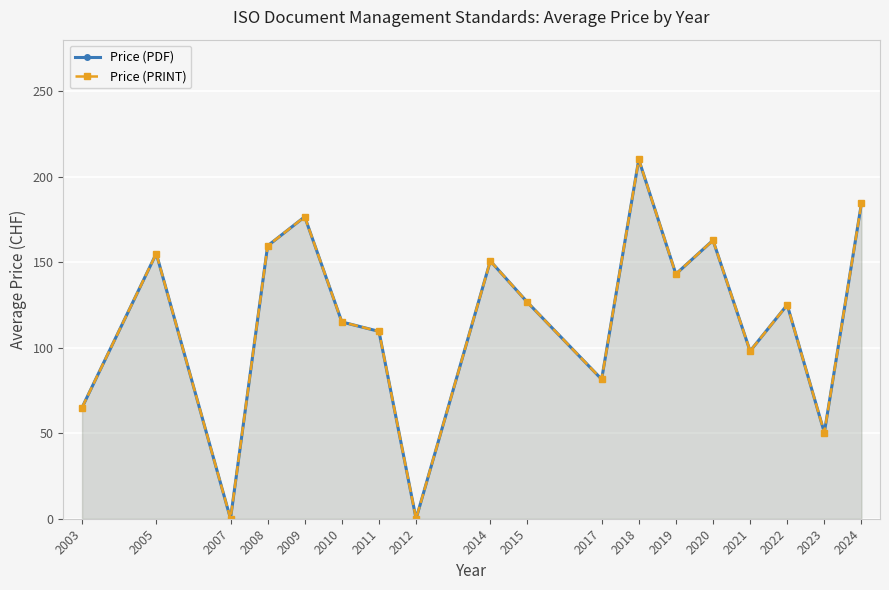

True or false: Price (PDF) and Price (PRINT) cross at least once.

False